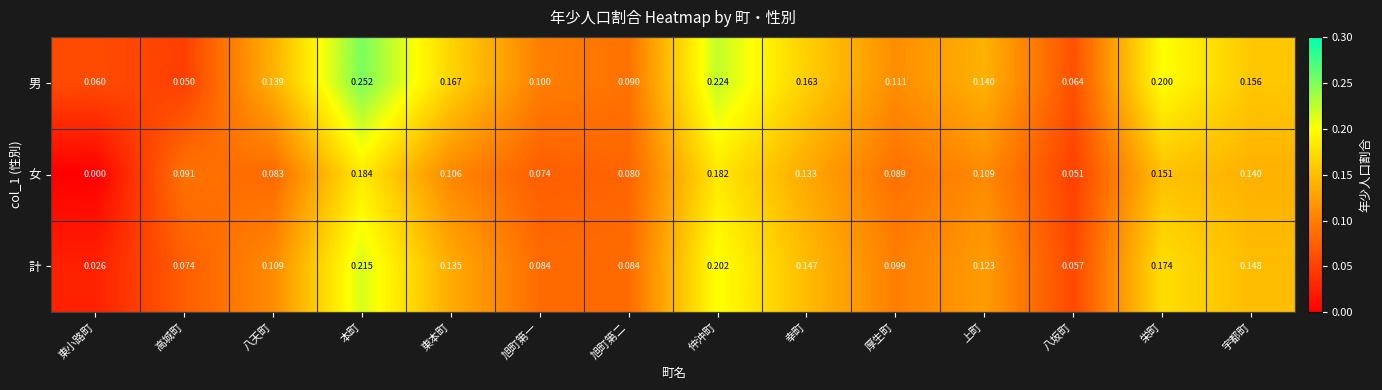

Rank the series by their maximum value, from lowest to highest.

女, 計, 男